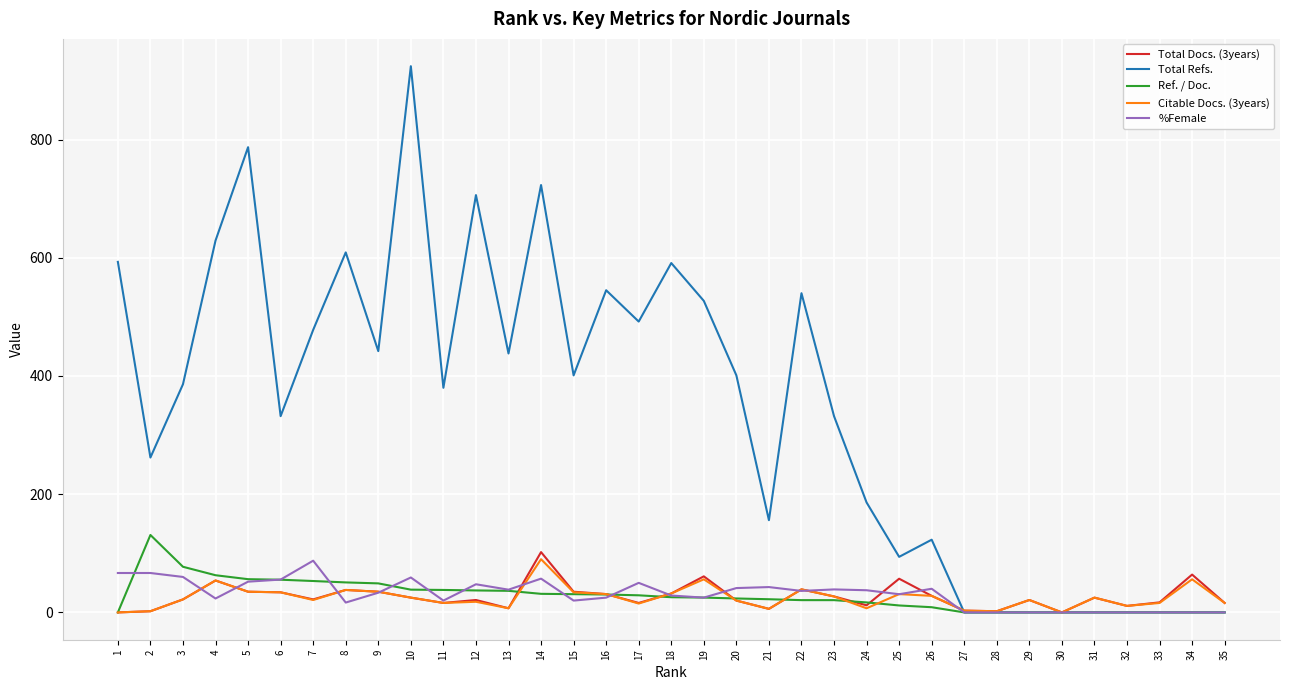

Which series has the largest total across all categories?

Total Refs.